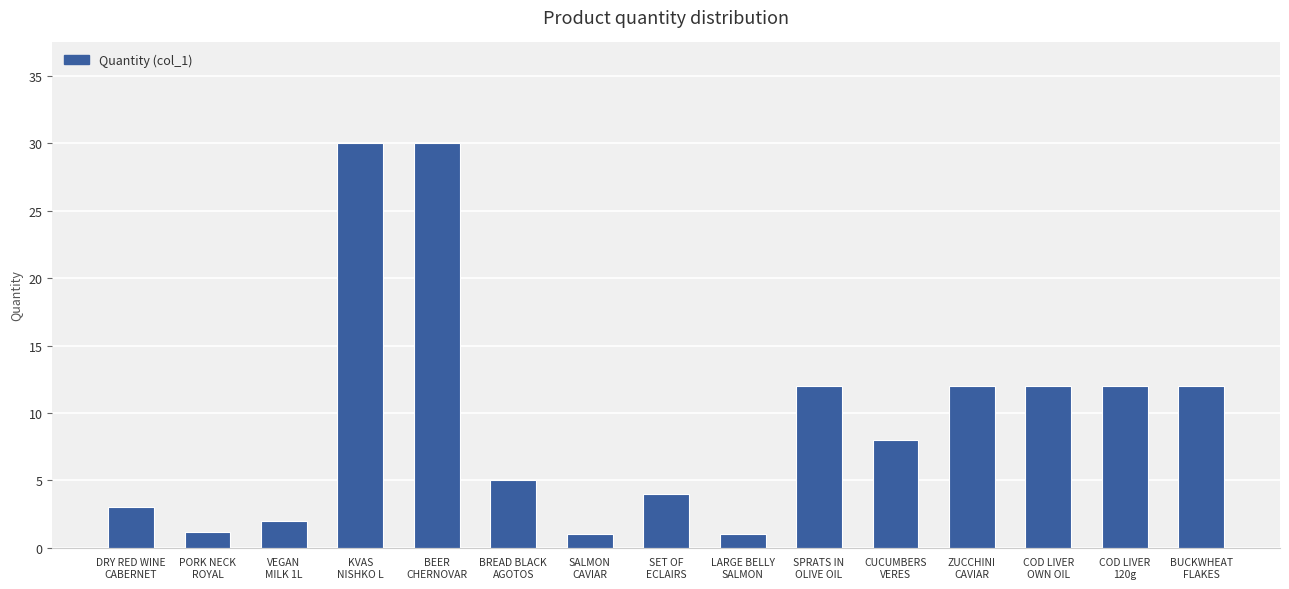

The value at ZUCCHINI
CAVIAR is 12.0. True or false?

True